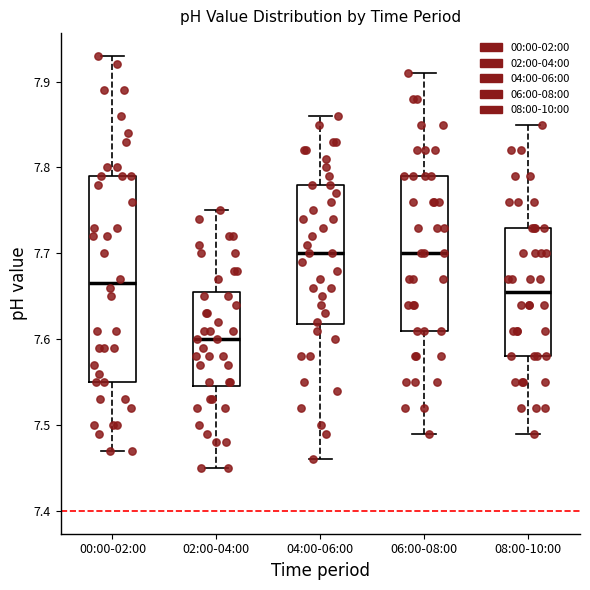

Where does the lower whisker of the box for 02:00-04:00 end on the y-axis? The values are not printed on the chart, so give them approximately, as read against the axis.

7.45